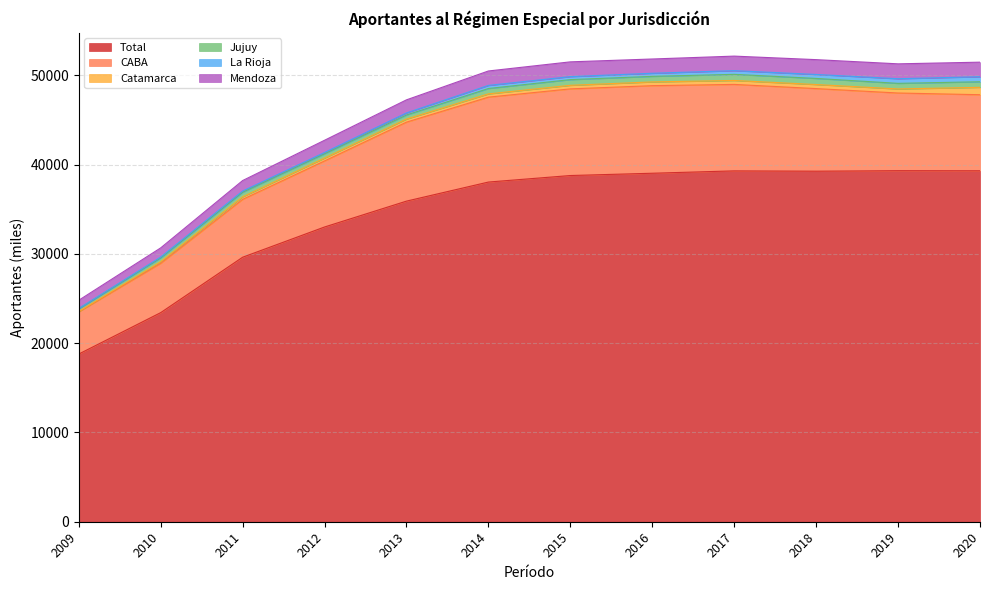

What is the average value of the CABA series?

8178.4